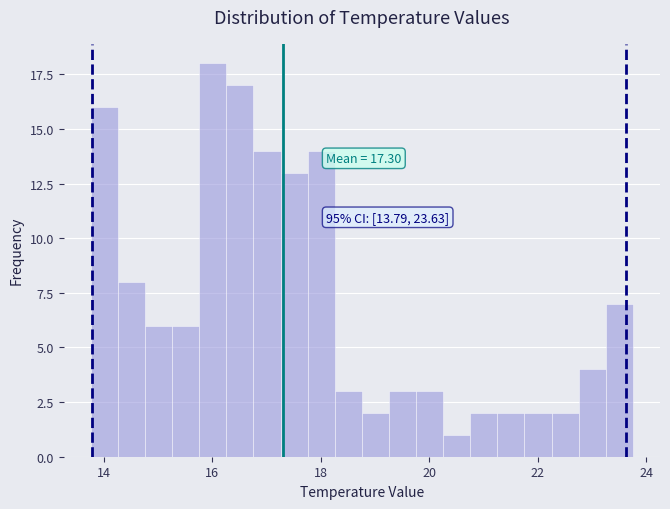

Read against the x-axis, roughly where is the centre of the tallest bar?

16.0